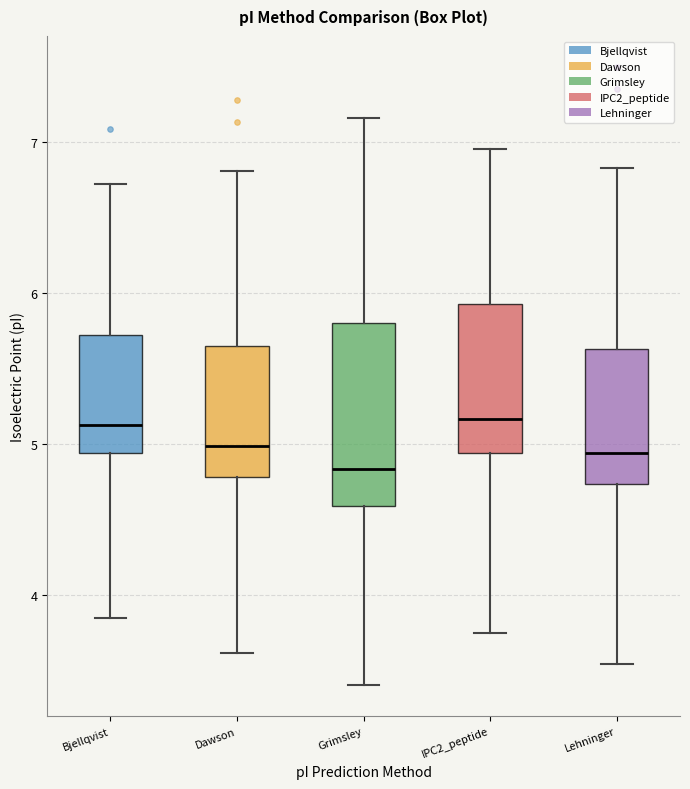

Which box is the tallest, from its lower edge to its upper edge?

Grimsley